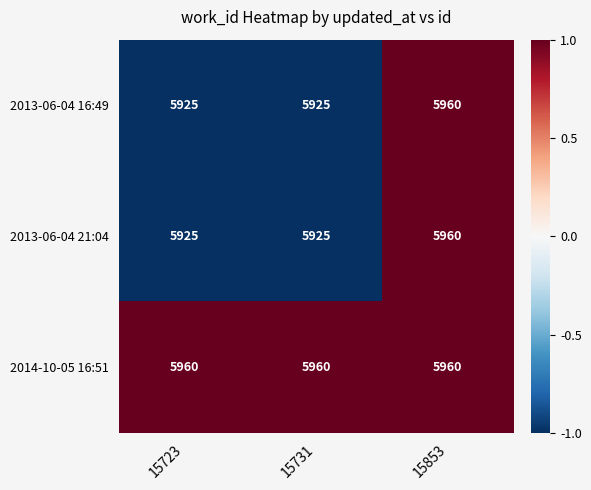

How many categories are shown in the chart?

3